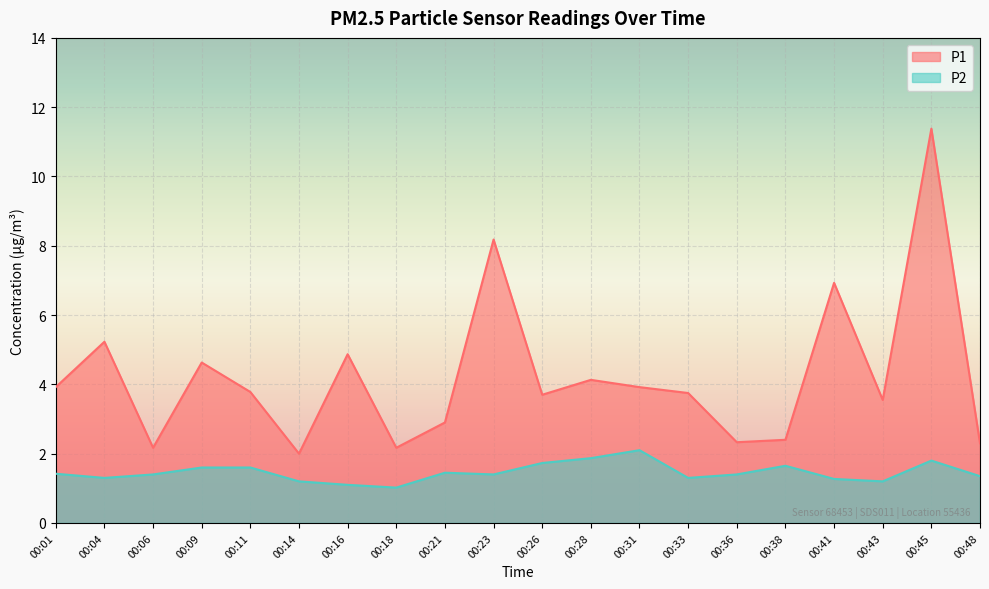

Which has a higher value, 00:26 or 00:04?

00:04